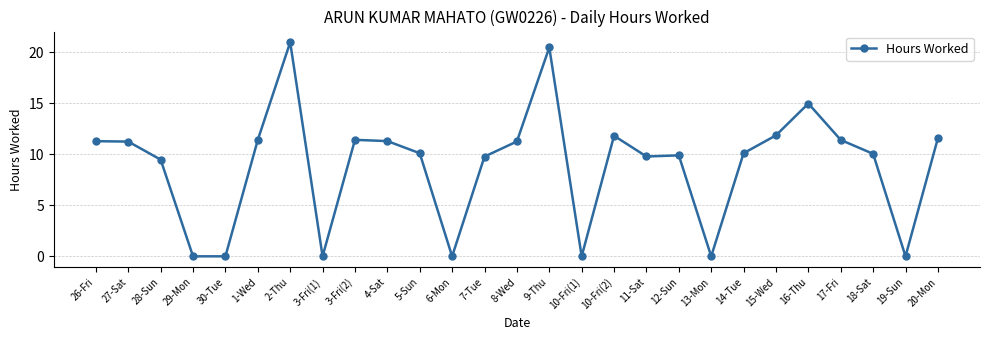

What is the difference between the second highest and second lowest values?

20.5